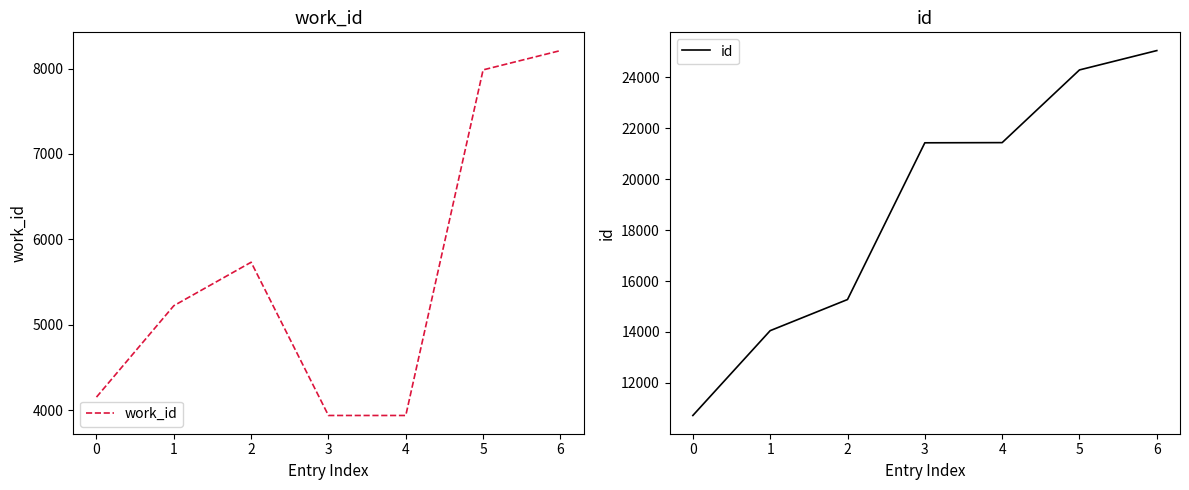

True or false: work_id and id cross at least once.

False